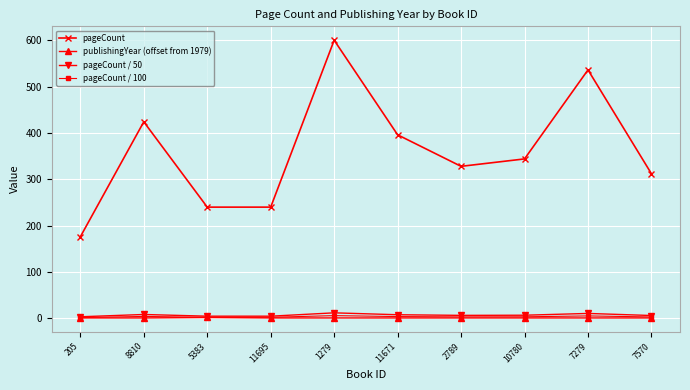

At which category is the sum across all series the highest?

1279